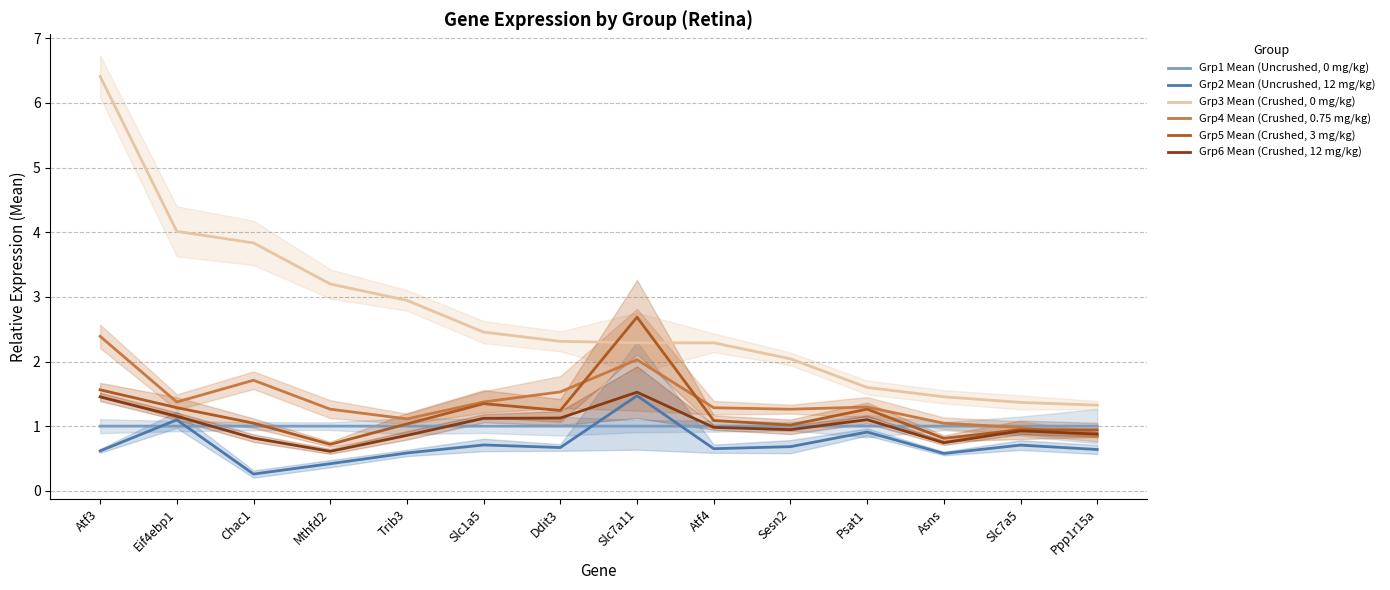

At which category does Grp4 Mean (Crushed, 0.75 mg/kg) reach its first local peak?

Chac1